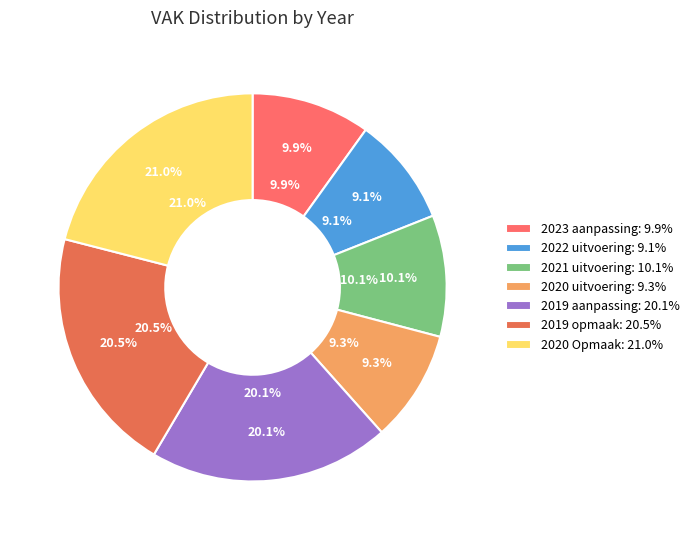

Which category has the biggest portion of the pie?

2020 Opmaak